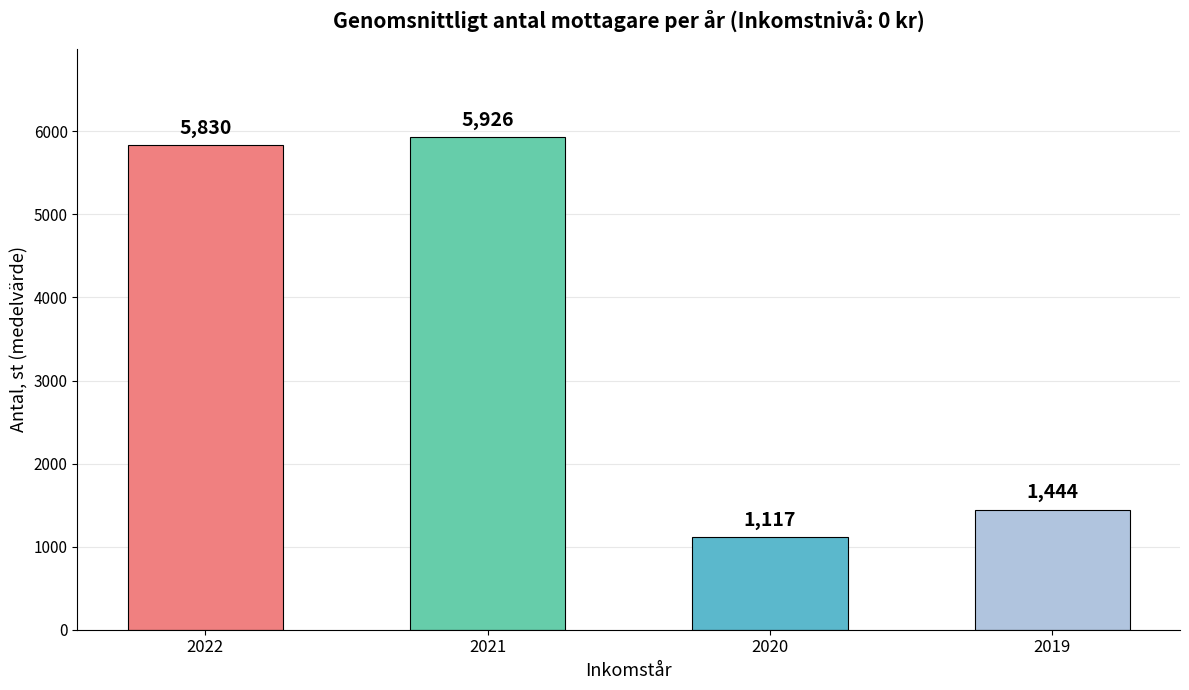

Reading left to right, transcribe all the data shown in this chart.

5830	5926	1117	1444